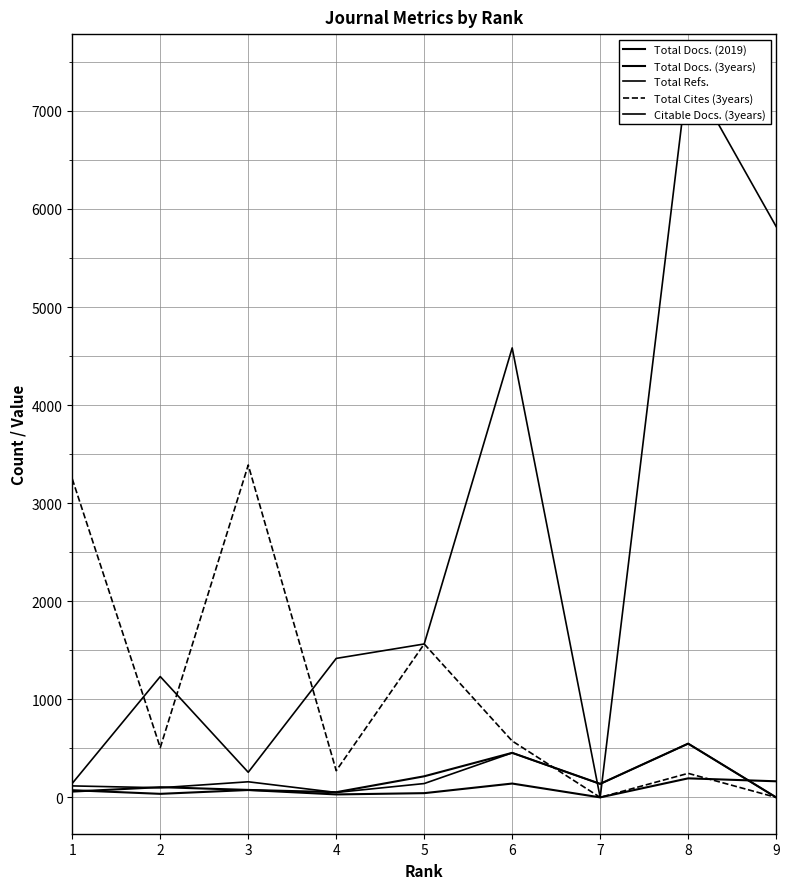

How many positive values does the Total Cites (3years) series have?

7